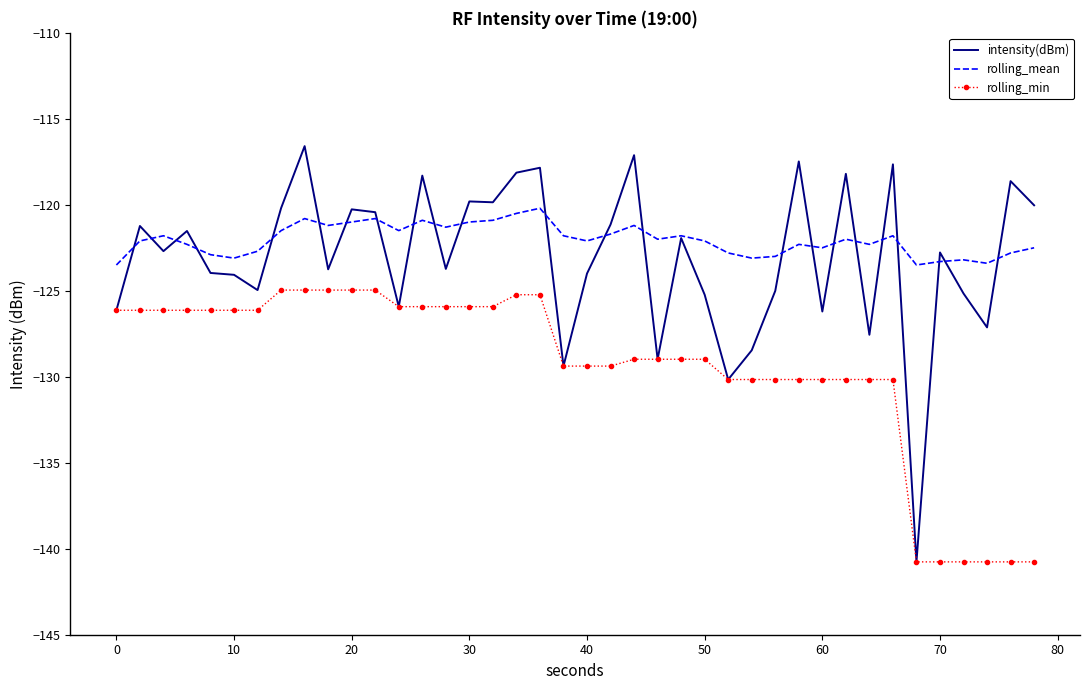

True or false: rolling_mean and rolling_min intersect in this chart.

False